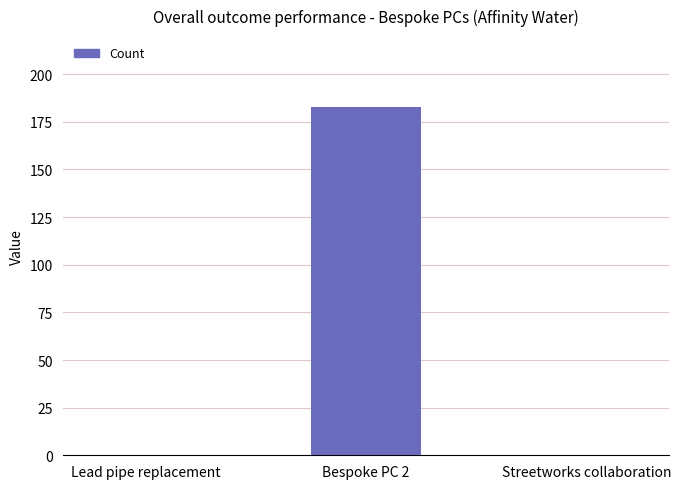

What is the maximum value shown in the chart?

182.6